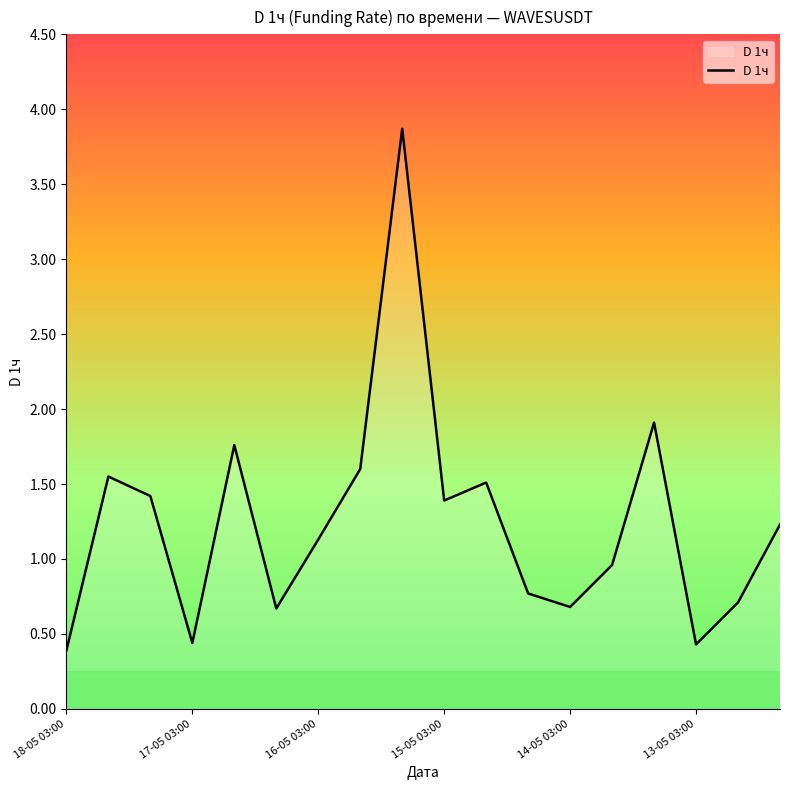

What is the smallest value displayed?

0.4